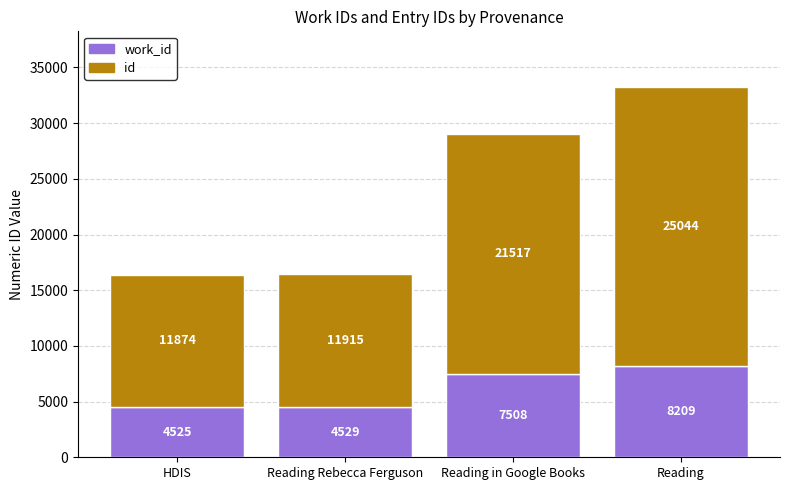

What is the total value across all series at Reading in Google Books?

29025